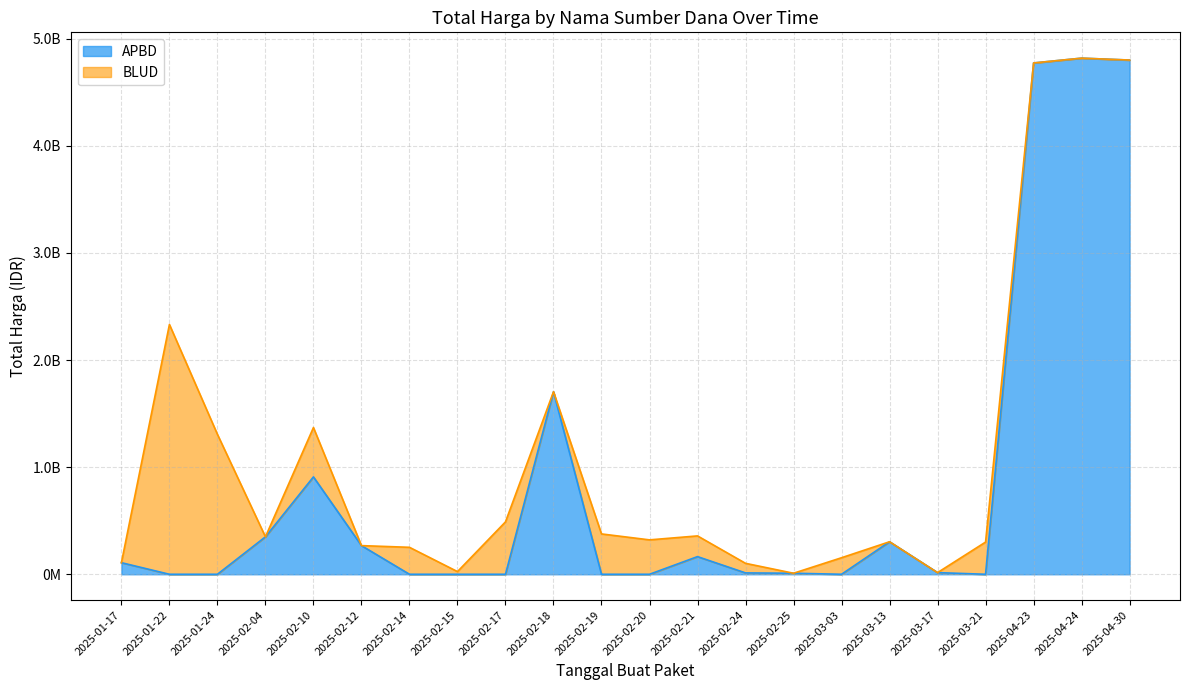

What are all the series names shown in the legend?

APBD, BLUD